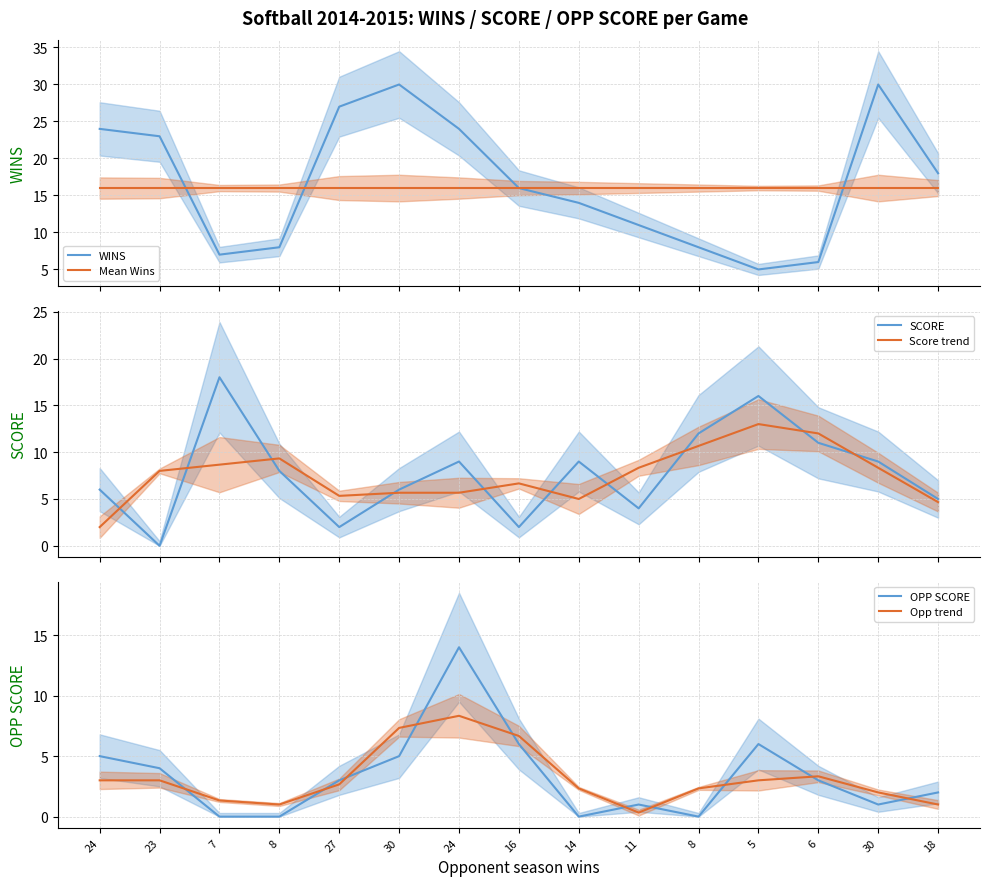

What is the difference between the highest and lowest values at 5?

13.0